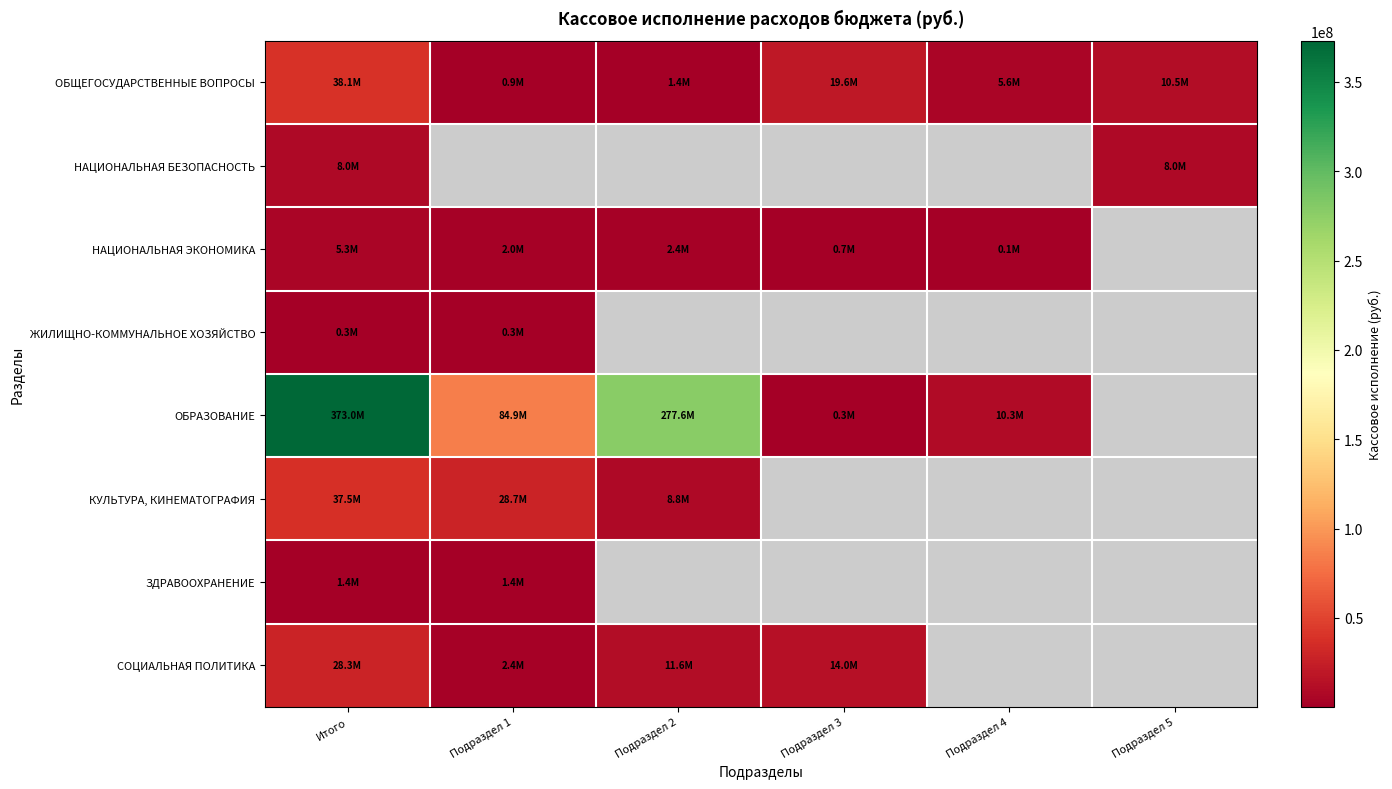

How many distinct data groups are displayed?

8